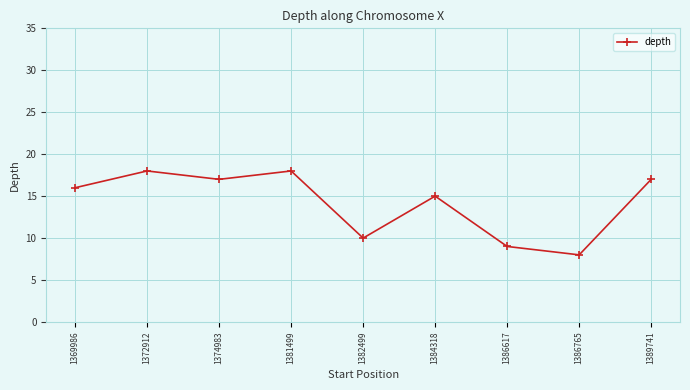

What is the average value?

14